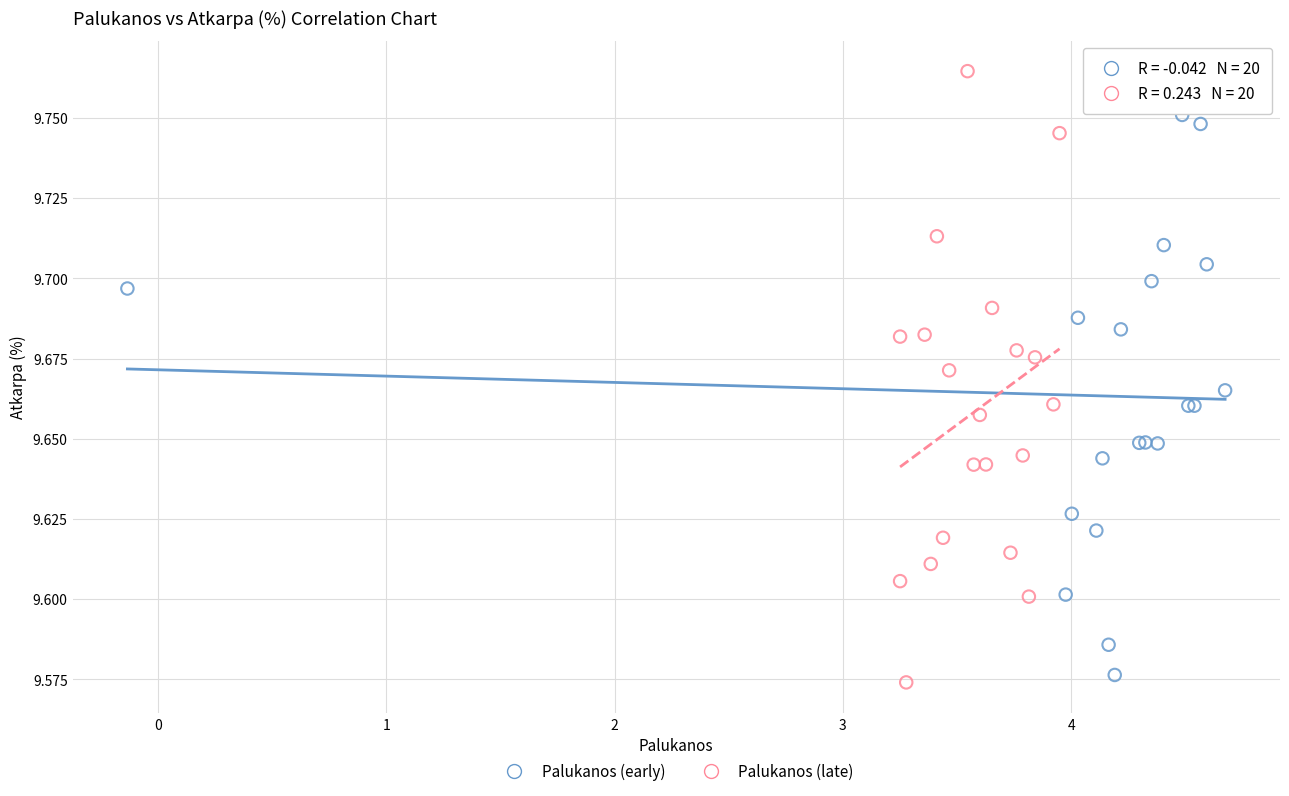

Which series reaches the maximum Y coordinate?

Palukanos (late)